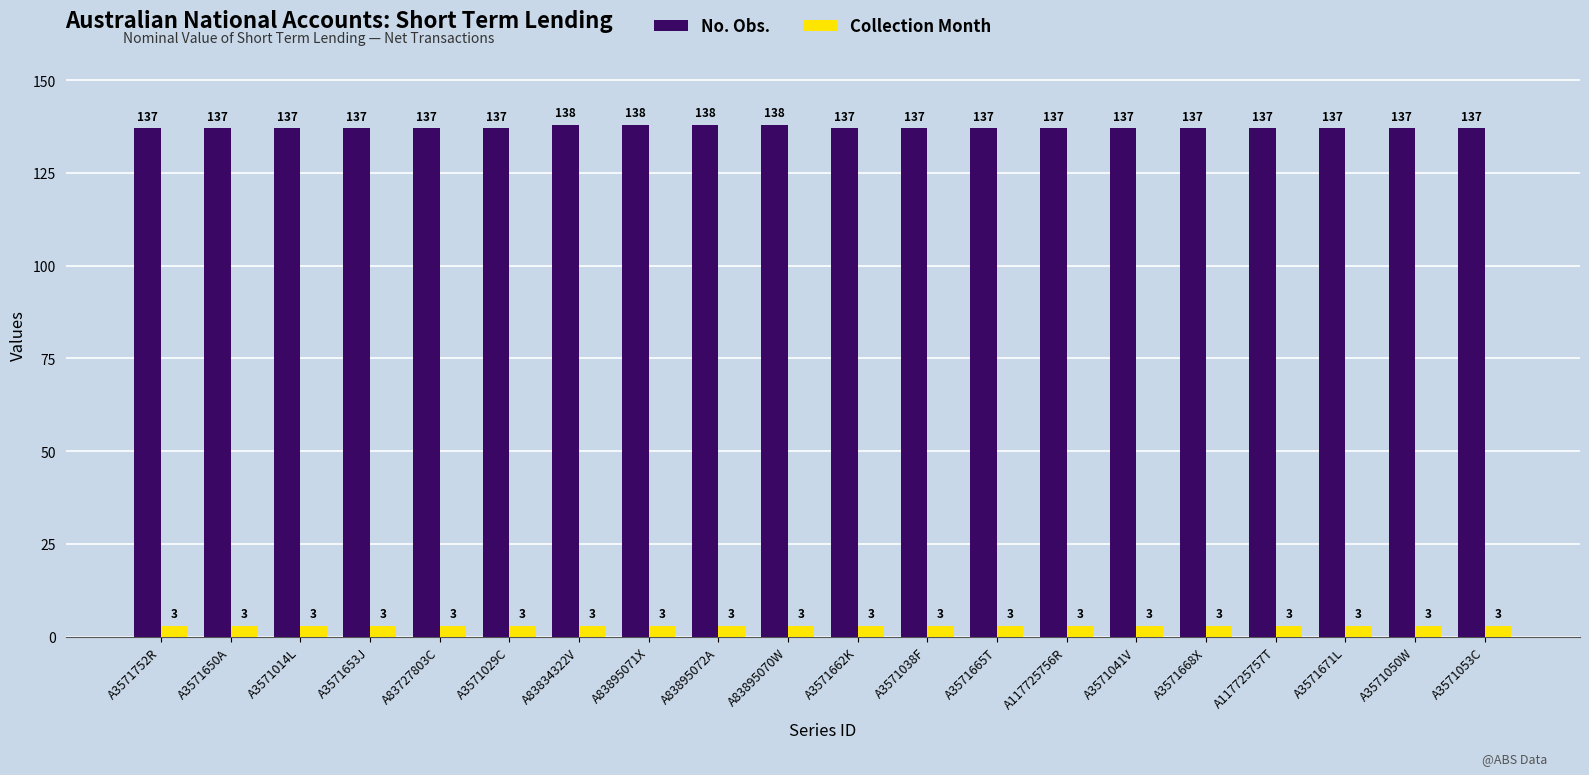

What are all the series names shown in the legend?

No. Obs., Collection Month